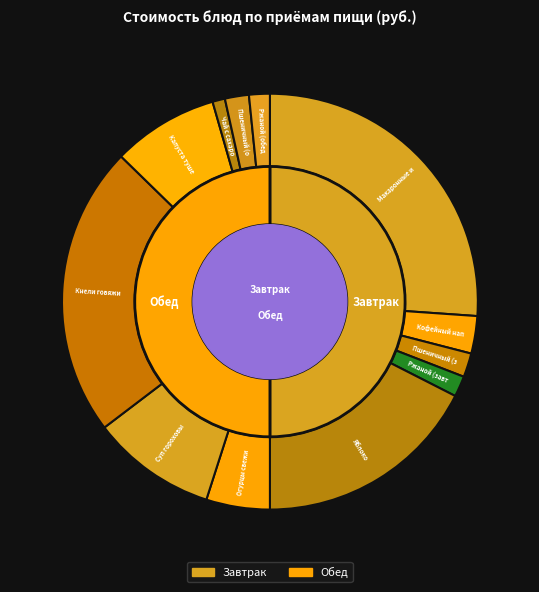

What is the change in value from Кофейный напиток to Суп гороховый?

+10.5